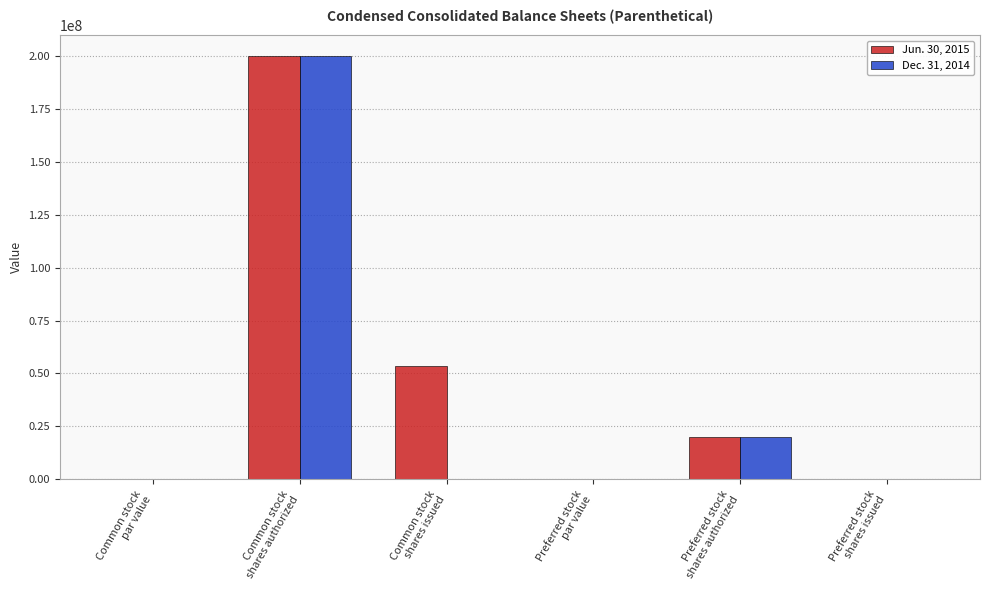

What is the highest value of the Dec. 31, 2014 series?

200000000.0